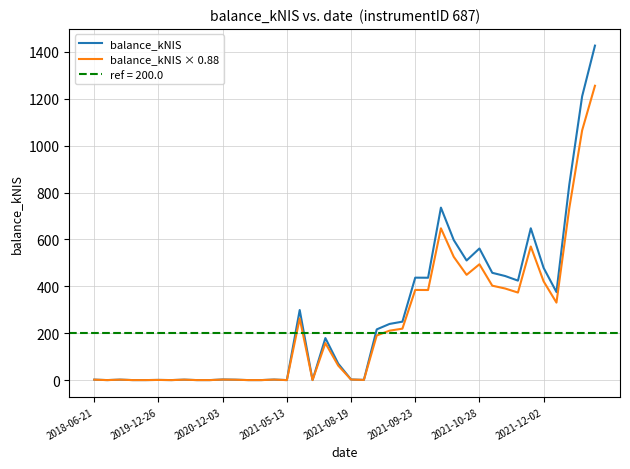

At which category does balance_kNIS reach its first local peak?

2020-12-03